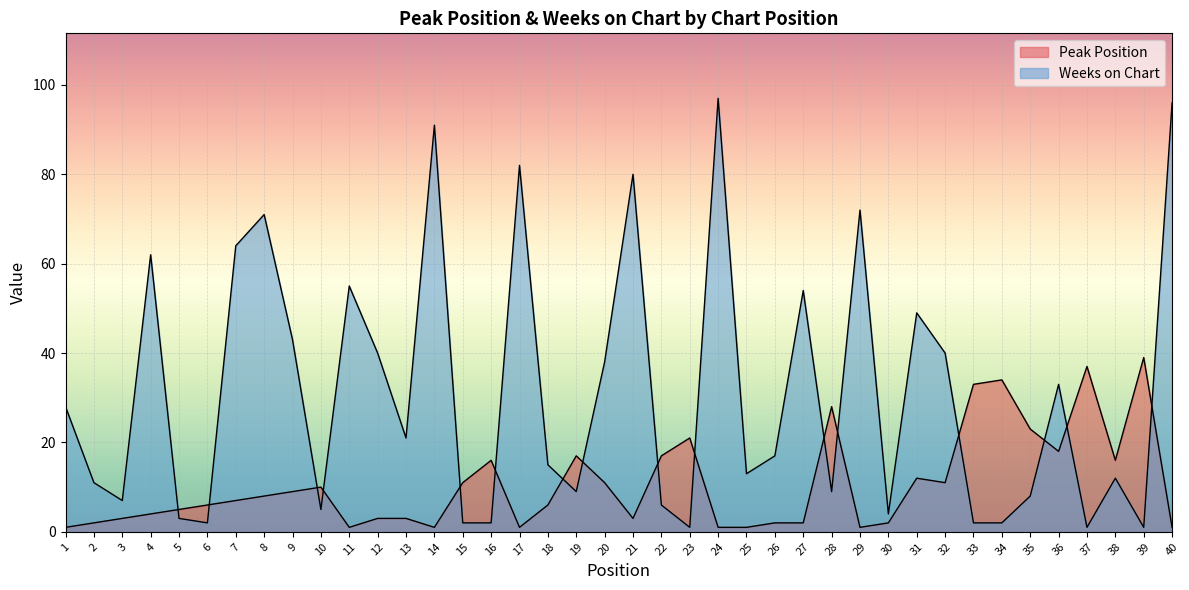

At how many categories does at least one series exceed 1?

40